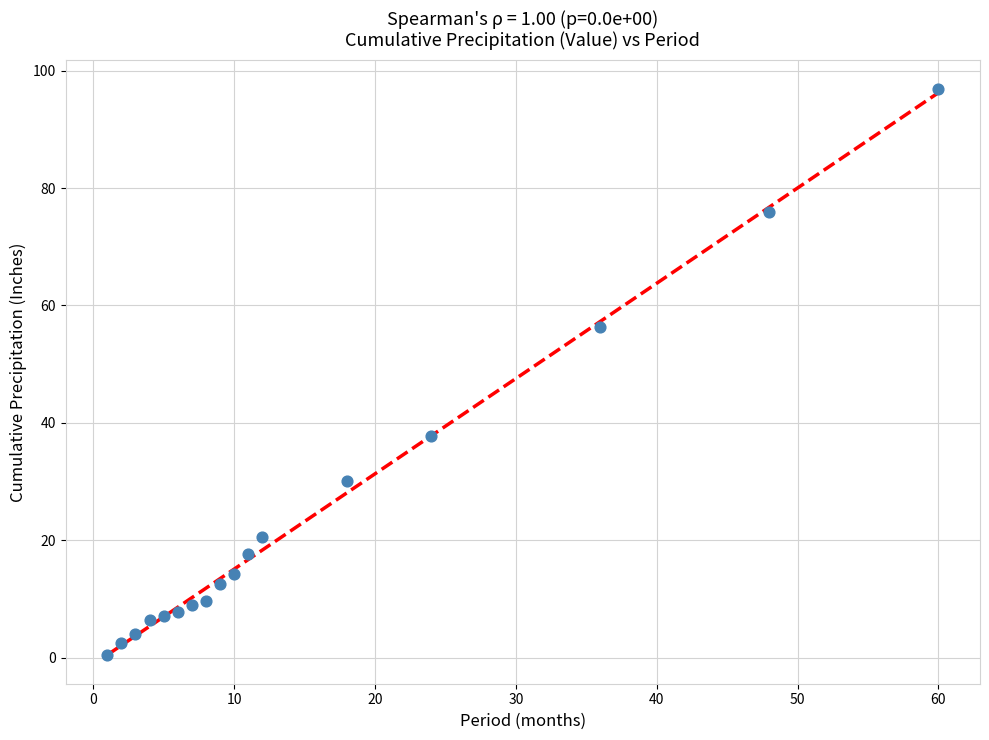

What Y value in the scatter plot is closest to 48?

56.4